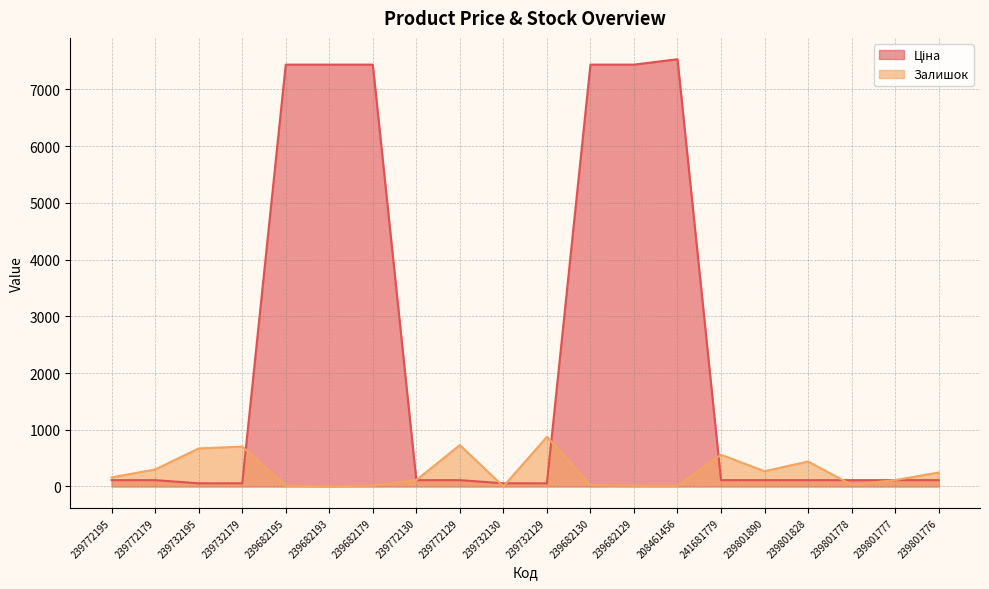

How many interior local peaks does the Залишок series have?

5